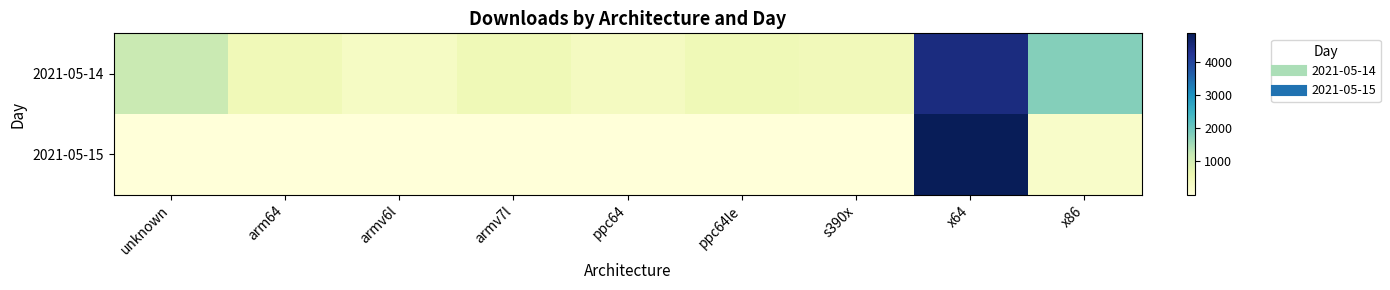

List the series in order of their overall mean, lowest first.

2021-05-15, 2021-05-14